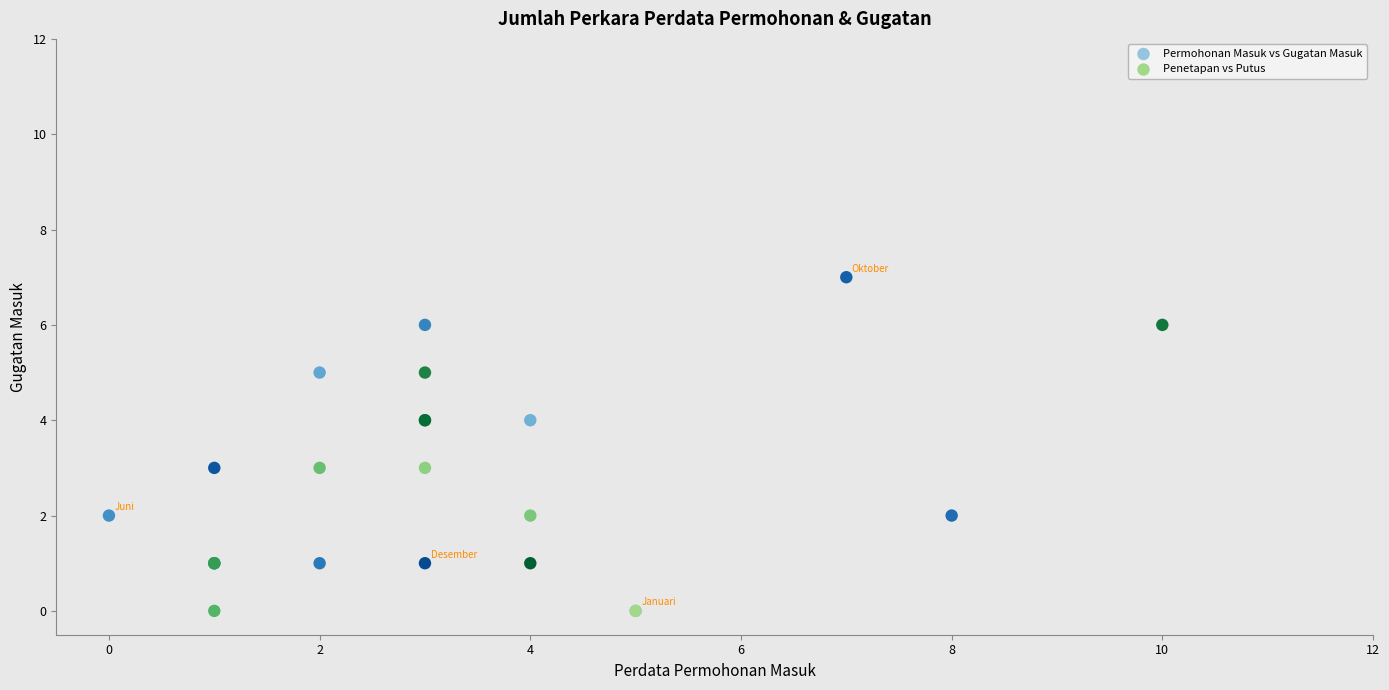

Which series contains the highest Y value?

Permohonan Masuk vs Gugatan Masuk